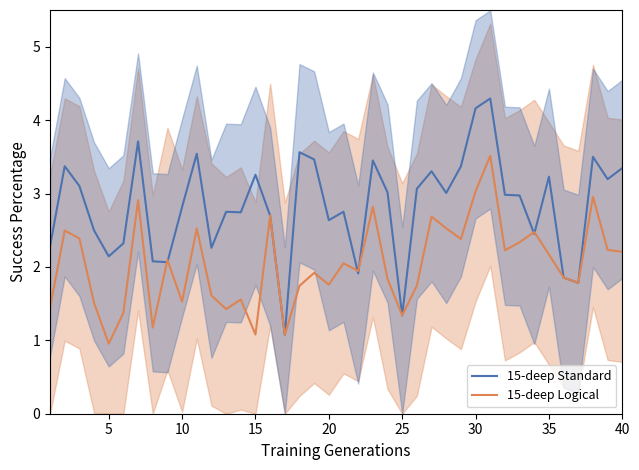

What is the difference between the maximum and second lowest values in the 15-deep Standard series?

3.0